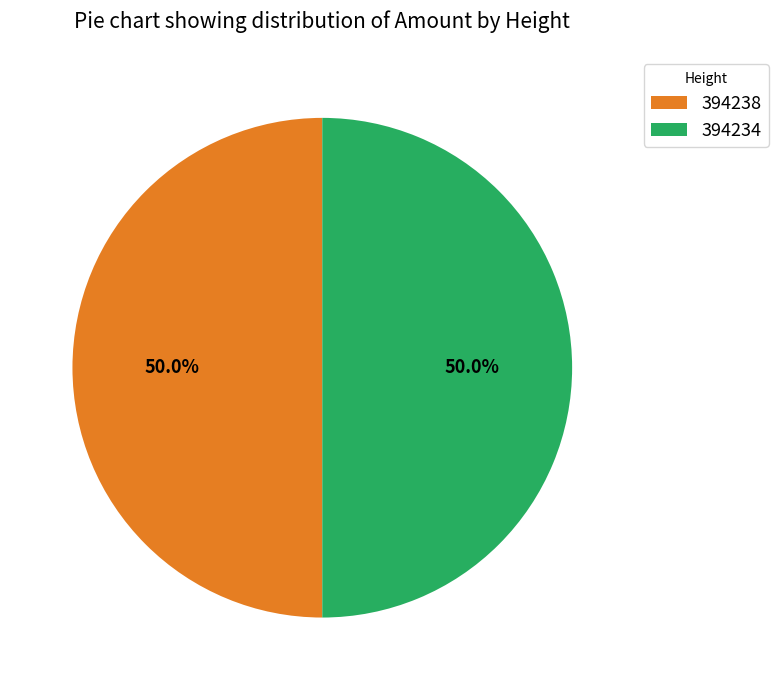

Combined, what portion of the pie is 394234 and 394238?

100.0%